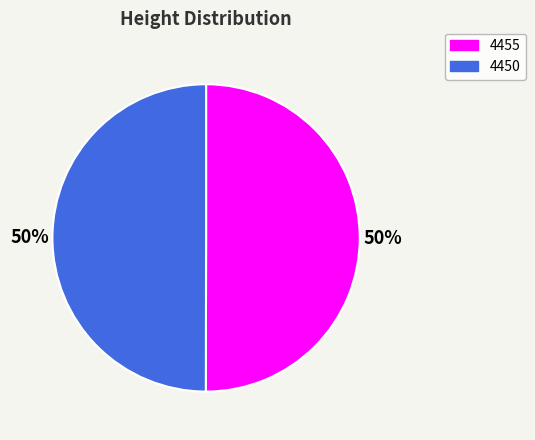

Count the number of slices in the pie.

2